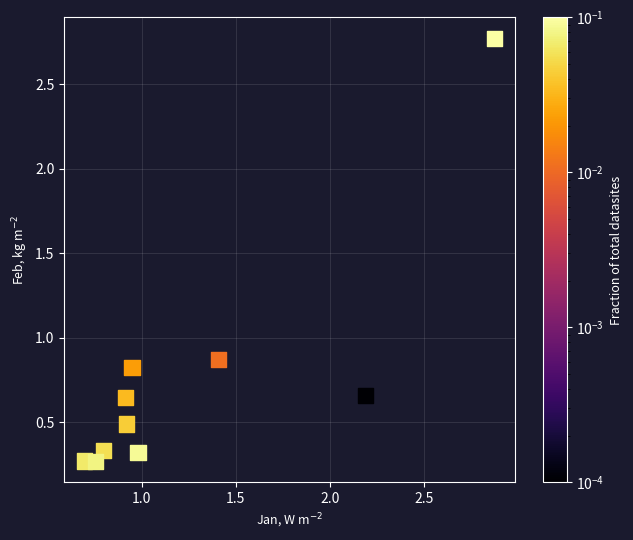

What is the range of X values (max minus min)?

2.2